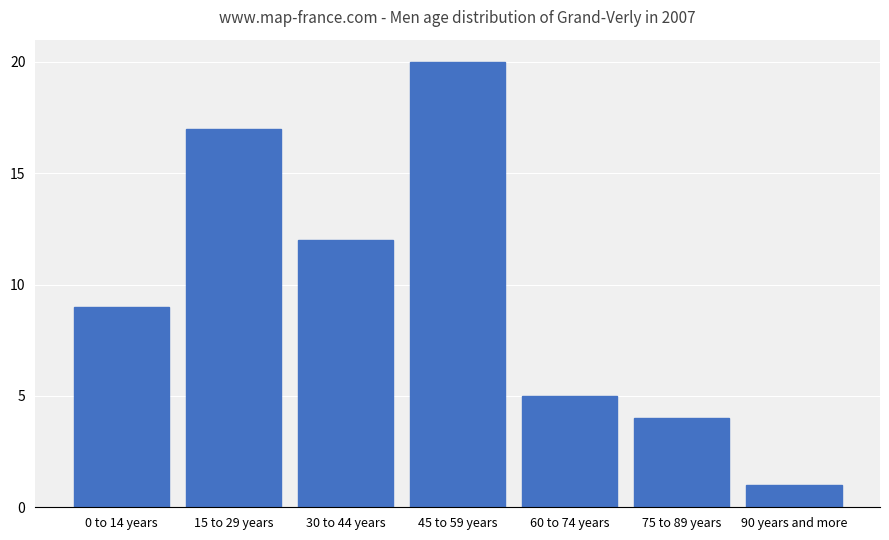

Count the number of data series in this chart.

1